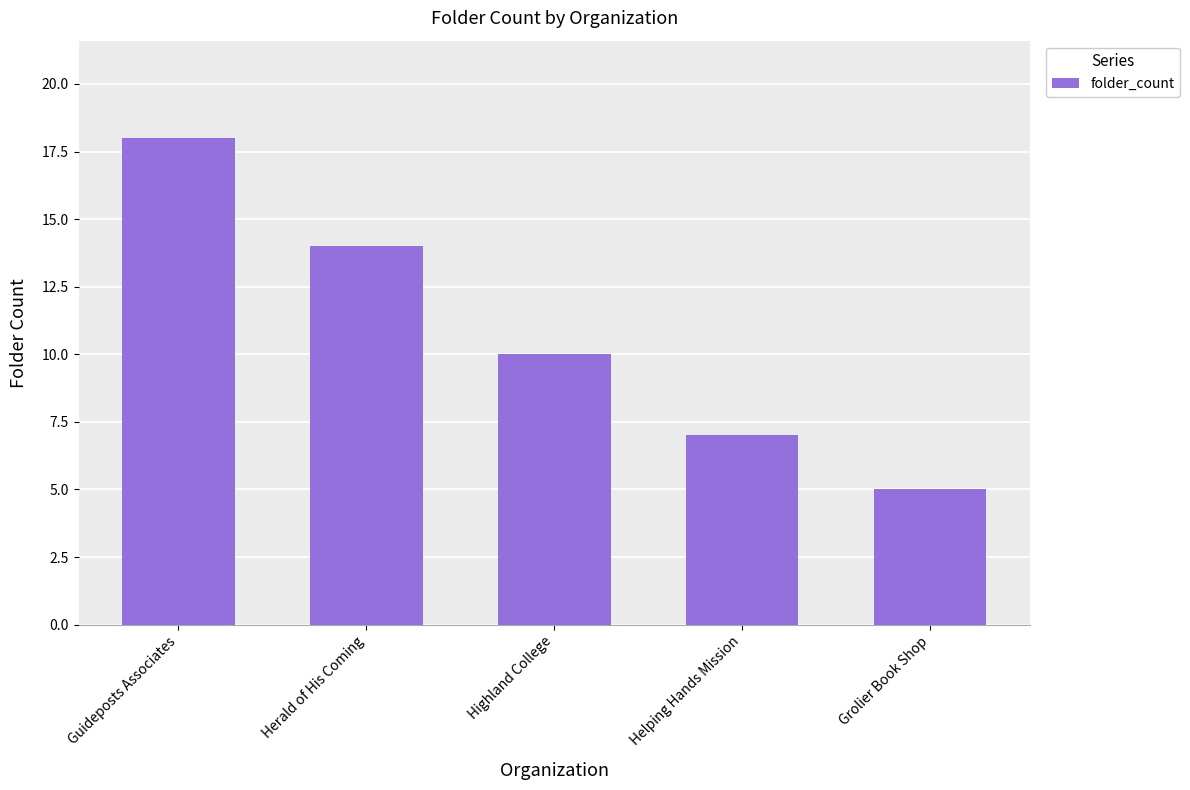

What is the minimum value shown in the chart?

5